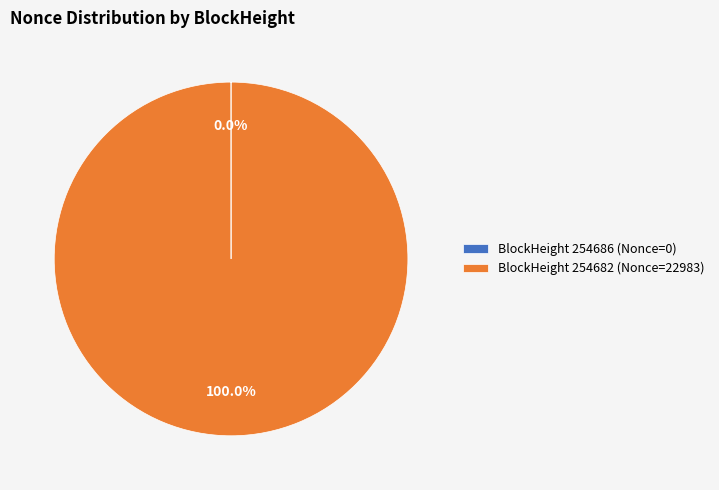

Which slice is the largest?

BlockHeight 254682 (Nonce=22983)